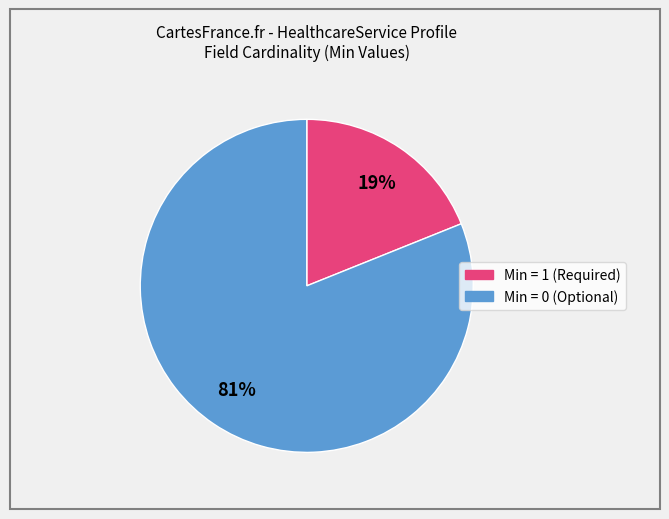

Does any single category account for the majority?

Yes